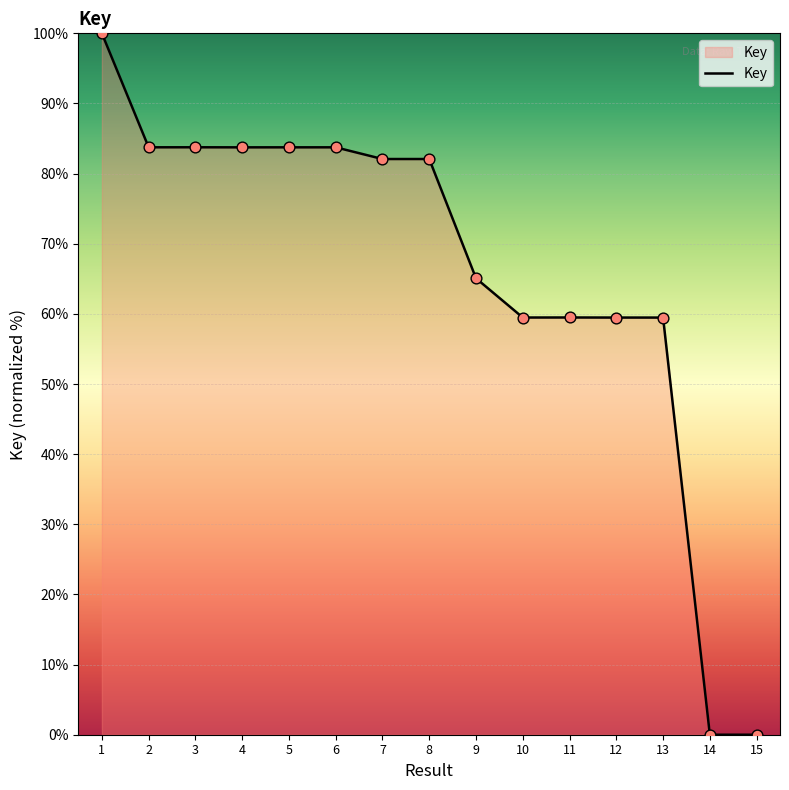

What is the change in value from 1 to 6?

-16.3